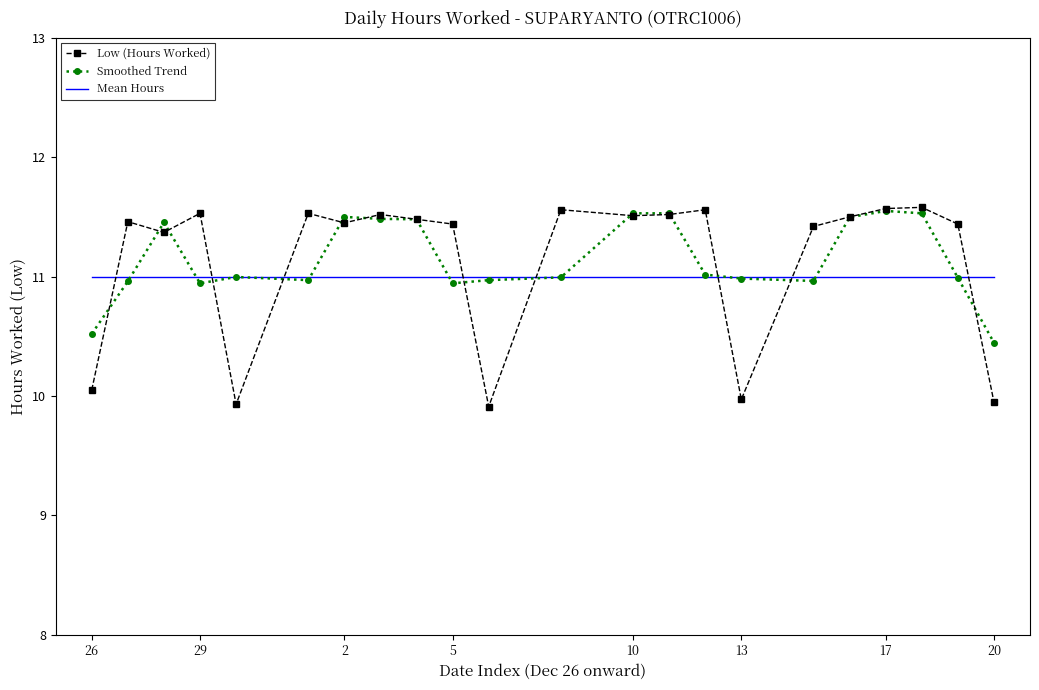

Which series has the largest range (max minus min)?

Low (Hours Worked)